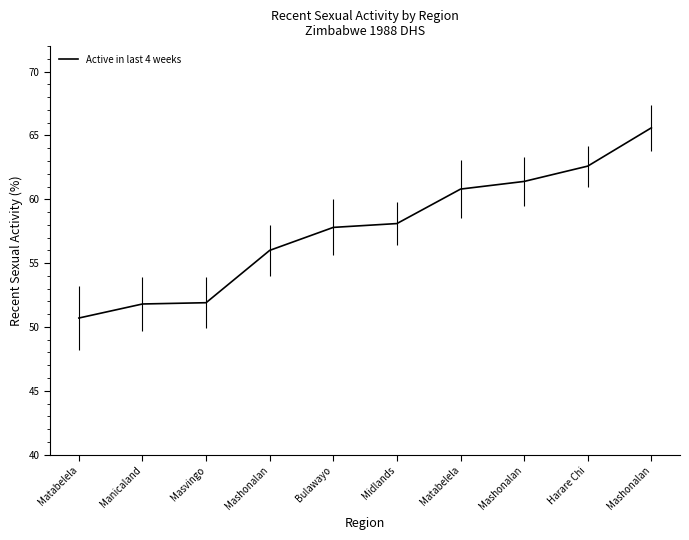

Rank the categories by value from lowest to highest.

Matabelela, Manicaland, Masvingo, Mashonalan, Bulawayo, Midlands, Matabelela, Mashonalan, Harare Chi, Mashonalan